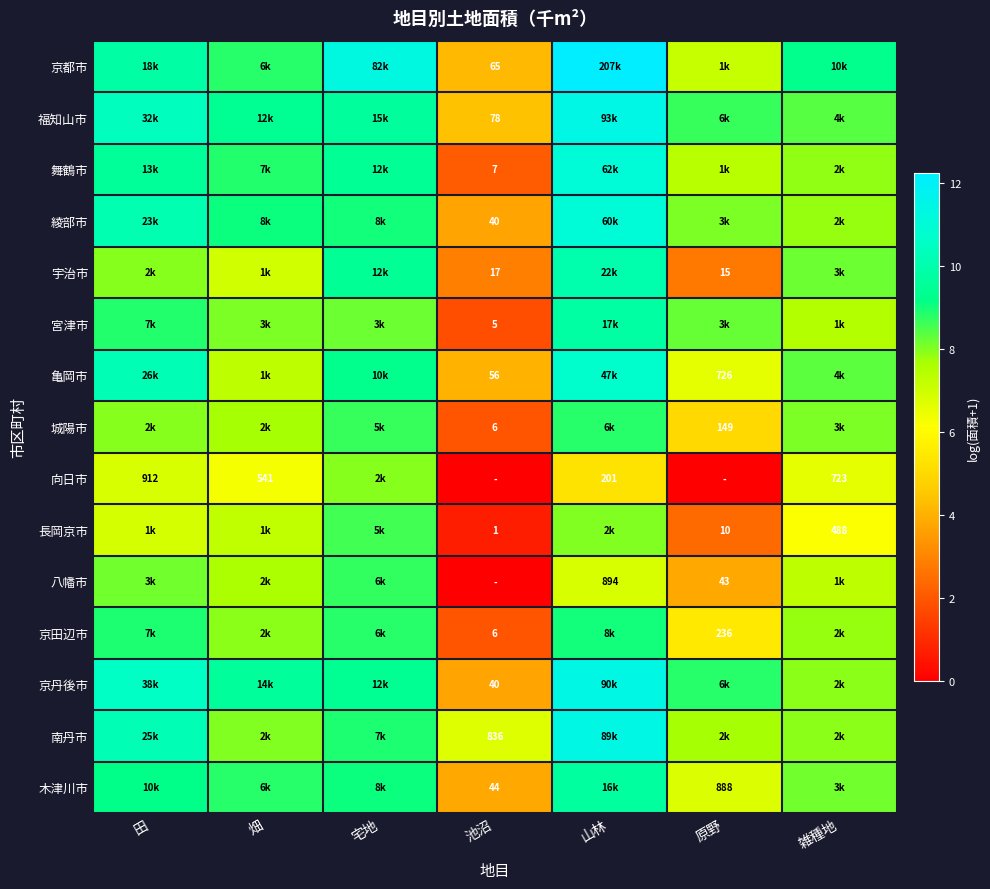

How many data points in 長岡京市 are above 6?

5